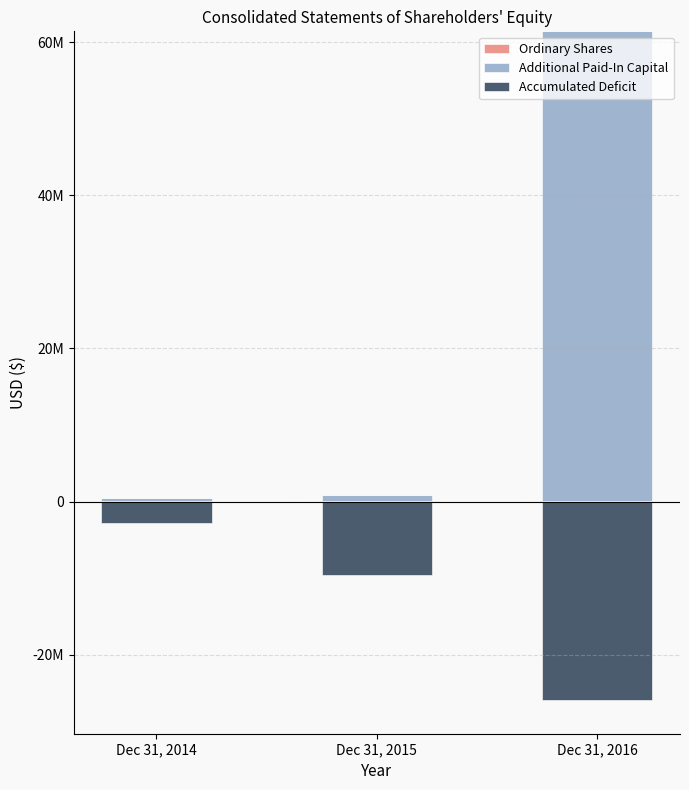

Which series has the largest total across all categories?

Additional Paid-In Capital